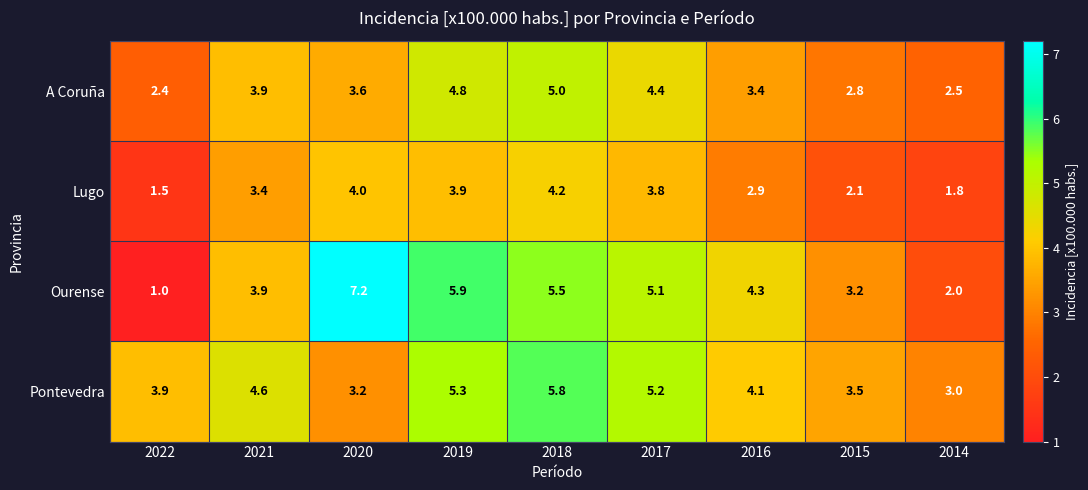

Which series has the largest total across all categories?

Pontevedra